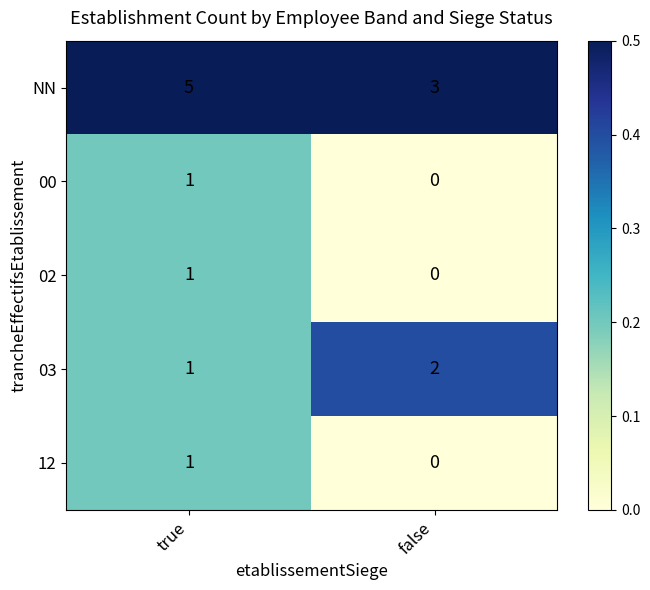

Reading left to right, what are all the values shown in this chart?

NN: 5	3
00: 1	0
02: 1	0
03: 1	2
12: 1	0